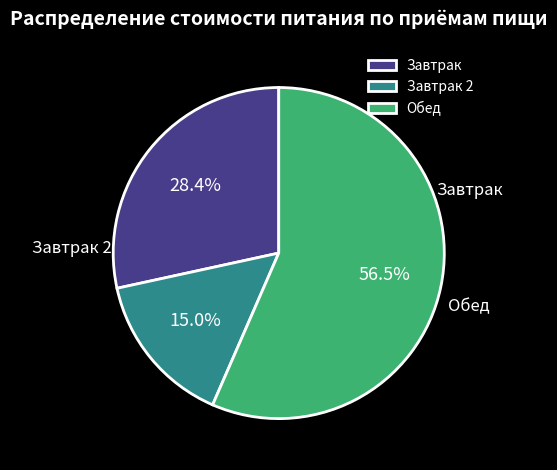

Is Обед the majority of the pie?

Yes